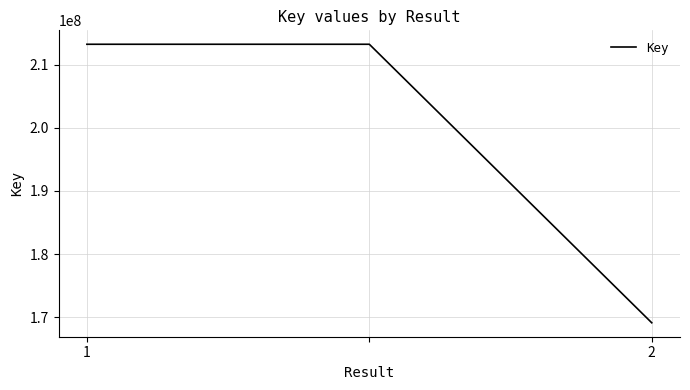

What is the minimum value shown in the chart?

169120919